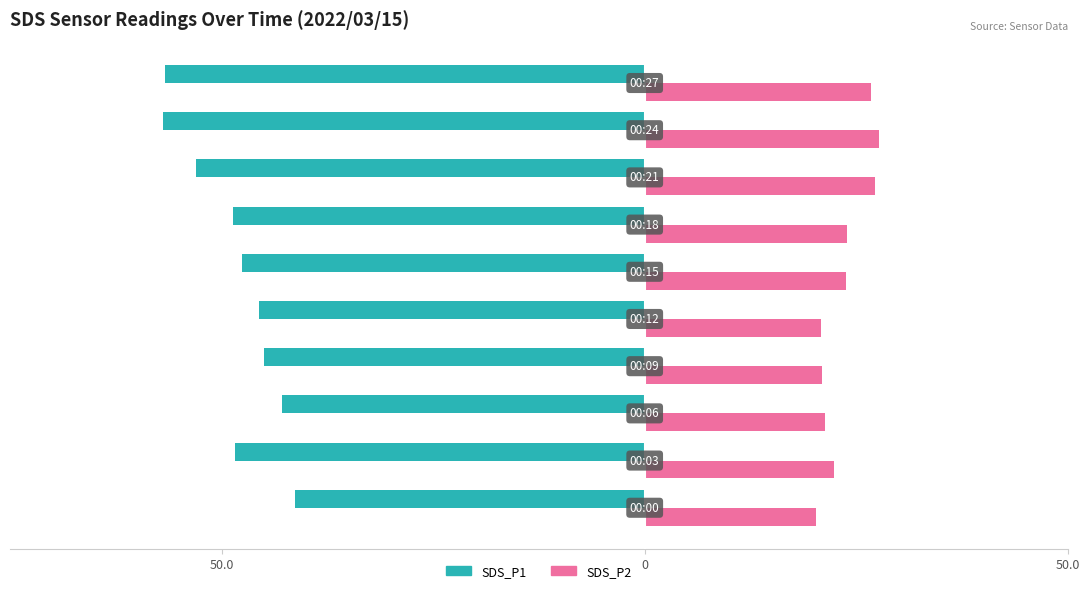

What are all the series names shown in the legend?

SDS_P1, SDS_P2